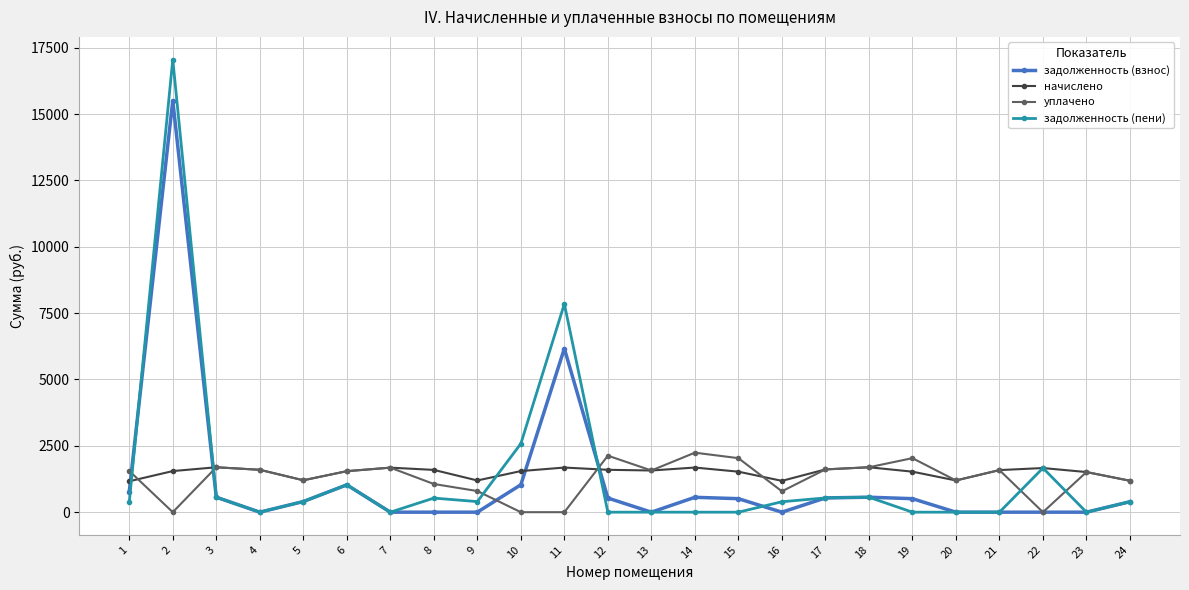

What is the difference between the maximum and minimum values in the задолженность (пени) series?

17052.8